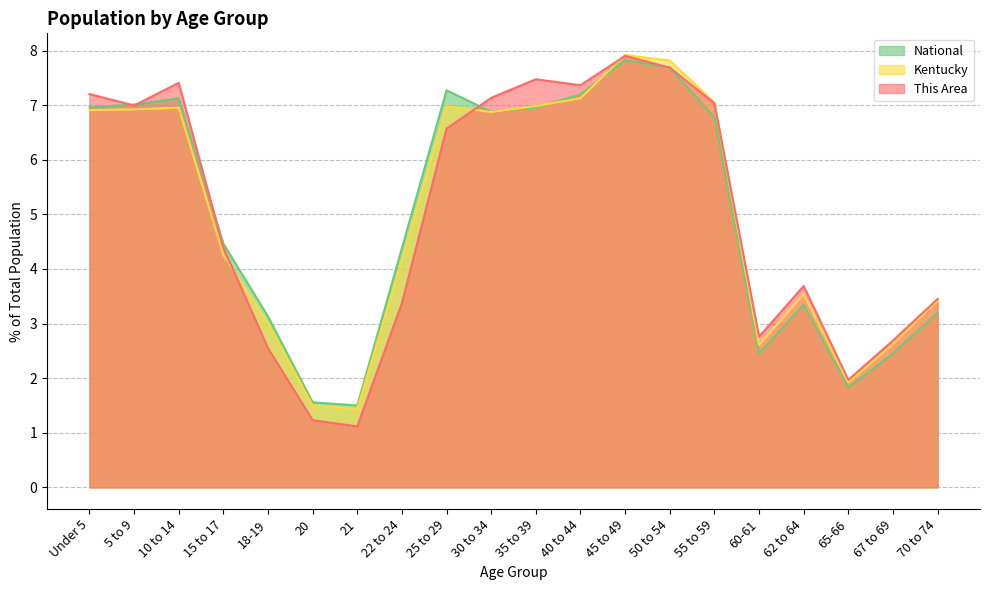

What value does the National series have at 65-66?

1.8